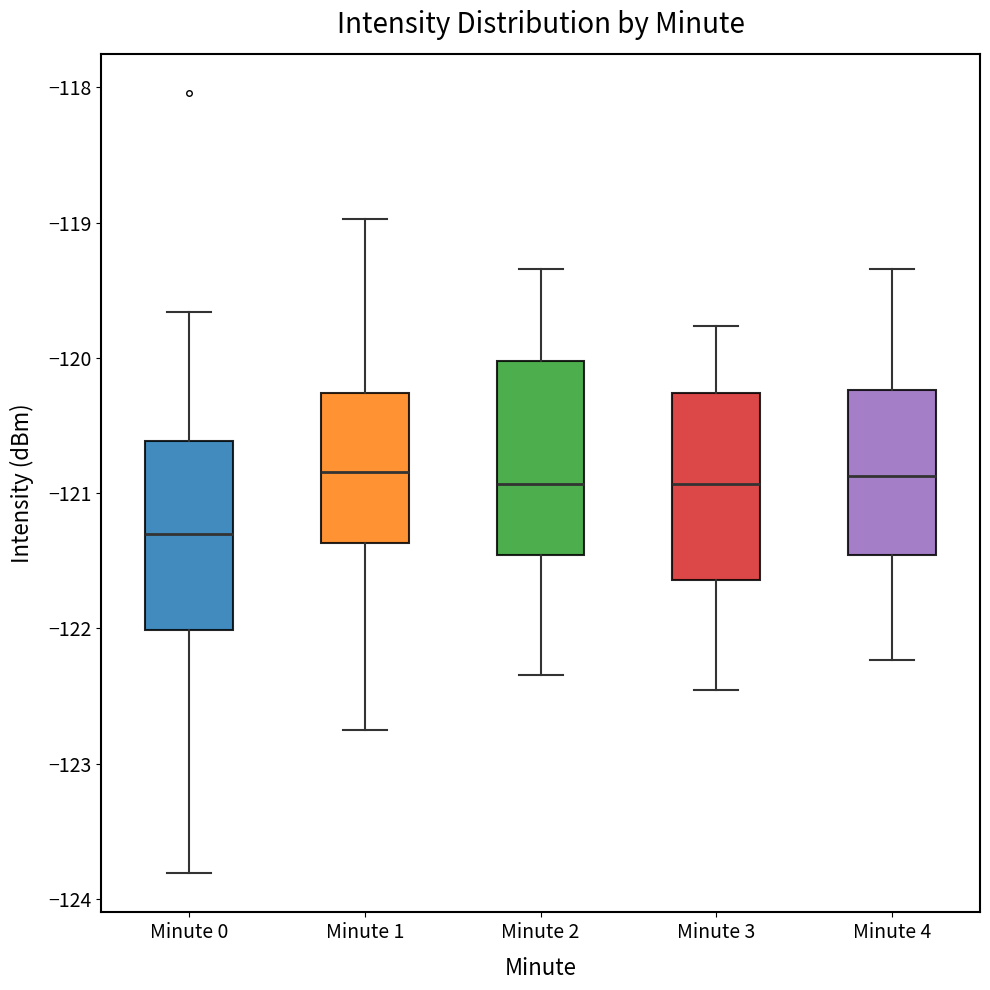

Reading left to right, read every box against the y-axis: the position of its median line, the range the box covers, and the ends of its whiskers. The values are not printed on the chart, so give them approximately, as read against the axis.

Minute 0: median -121.3, box -122.0 to -120.6, whiskers -123.8 to -119.7
Minute 1: median -120.8, box -121.4 to -120.3, whiskers -122.7 to -119.0
Minute 2: median -120.9, box -121.5 to -120.0, whiskers -122.3 to -119.3
Minute 3: median -120.9, box -121.6 to -120.3, whiskers -122.5 to -119.8
Minute 4: median -120.9, box -121.5 to -120.2, whiskers -122.2 to -119.3